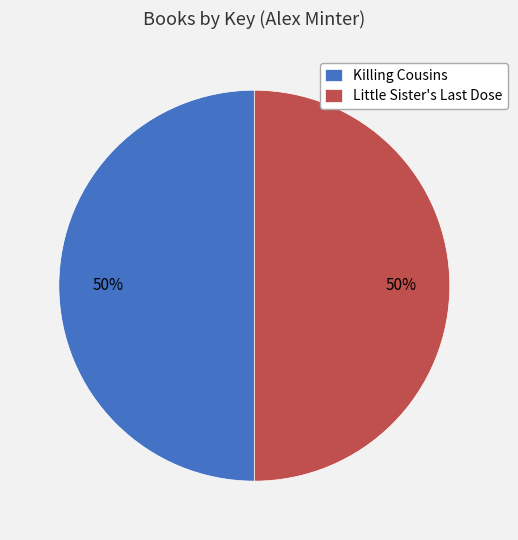

To the nearest percent, what percentage of the pie is Killing Cousins?

50%